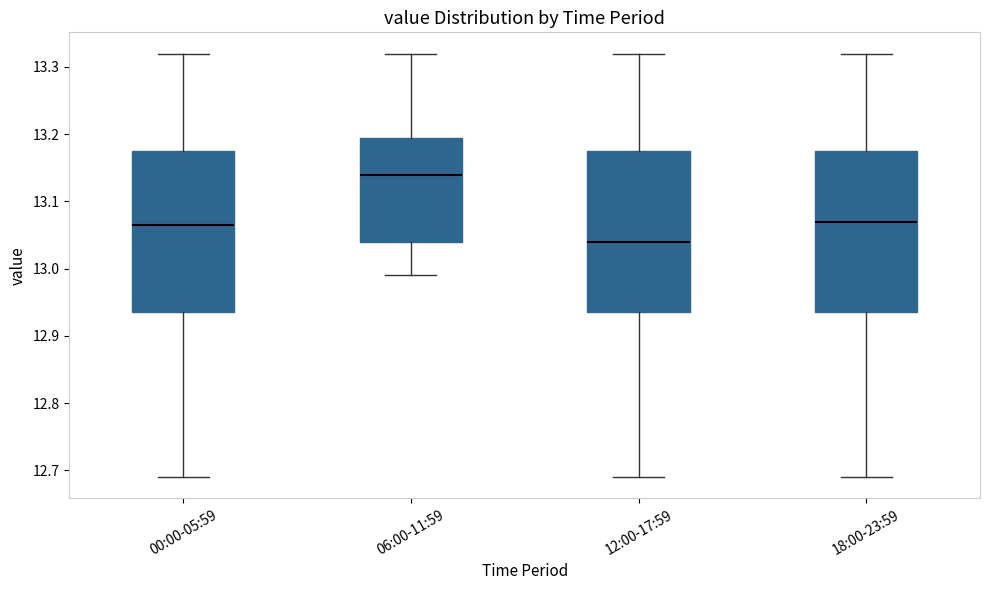

Reading left to right, transcribe this box plot: for each box, give where its median line is, the range the box spans, and where its two whiskers end, as read against the y-axis. The values are not printed on the chart, so give them approximately, as read against the axis.

00:00-05:59: median 13.07, box 12.94 to 13.18, whiskers 12.69 to 13.32
06:00-11:59: median 13.14, box 13.04 to 13.20, whiskers 12.99 to 13.32
12:00-17:59: median 13.04, box 12.94 to 13.18, whiskers 12.69 to 13.32
18:00-23:59: median 13.07, box 12.94 to 13.18, whiskers 12.69 to 13.32